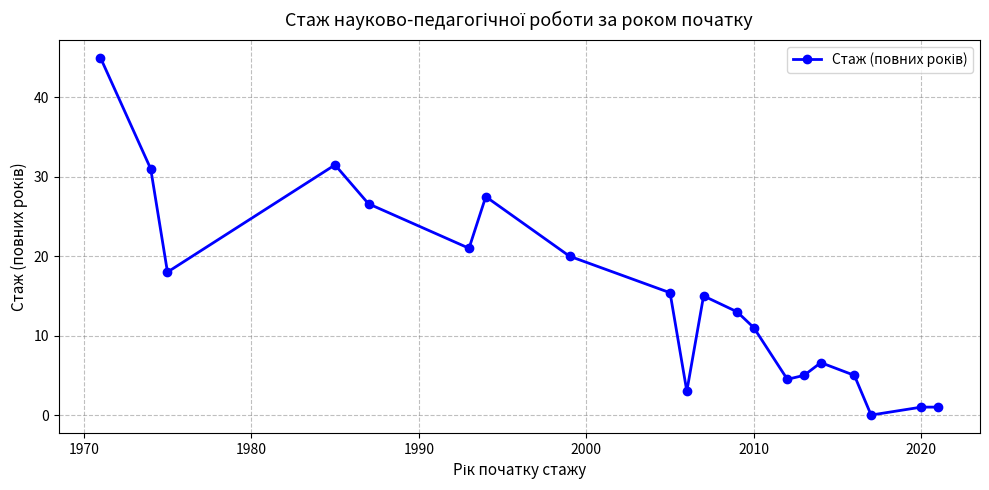

What is the sum of all values?

301.1